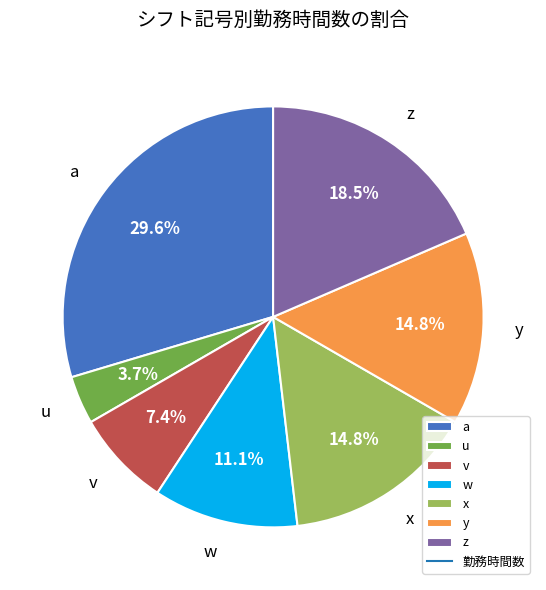

Which slice is the largest?

a